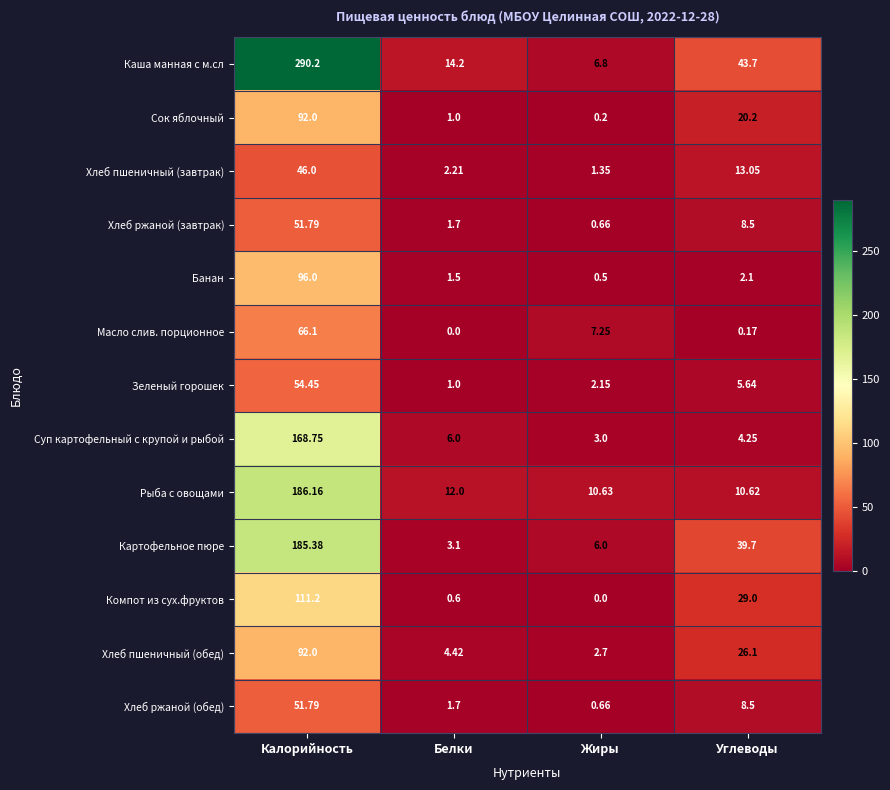

Which label corresponds to the largest value in the chart?

Калорийность